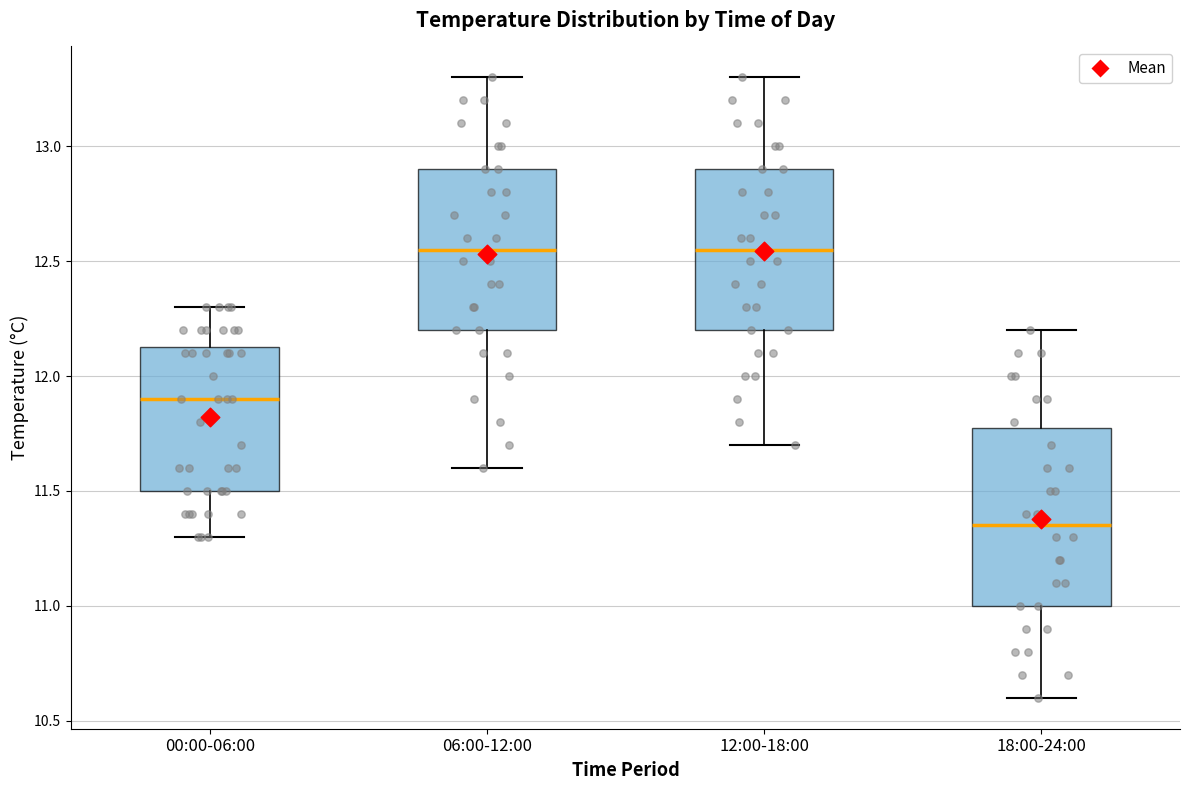

Reading left to right, transcribe this box plot: for each box, give where its median line is, the range the box spans, and where its two whiskers end, as read against the y-axis. The values are not printed on the chart, so give them approximately, as read against the axis.

00:00-06:00: median 11.90, box 11.50 to 12.15, whiskers 11.30 to 12.30
06:00-12:00: median 12.55, box 12.20 to 12.90, whiskers 11.60 to 13.30
12:00-18:00: median 12.55, box 12.20 to 12.90, whiskers 11.70 to 13.30
18:00-24:00: median 11.35, box 11.00 to 11.80, whiskers 10.60 to 12.20